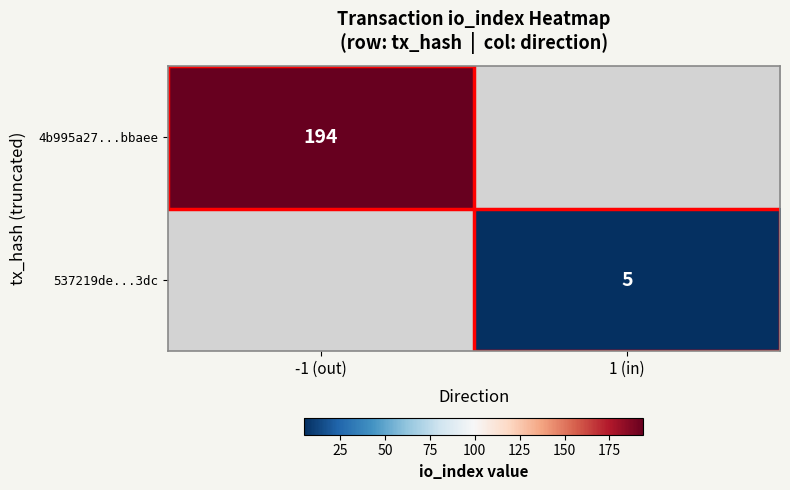

The value of 537219de...3dc at 1 (in) is 1. True or false?

False